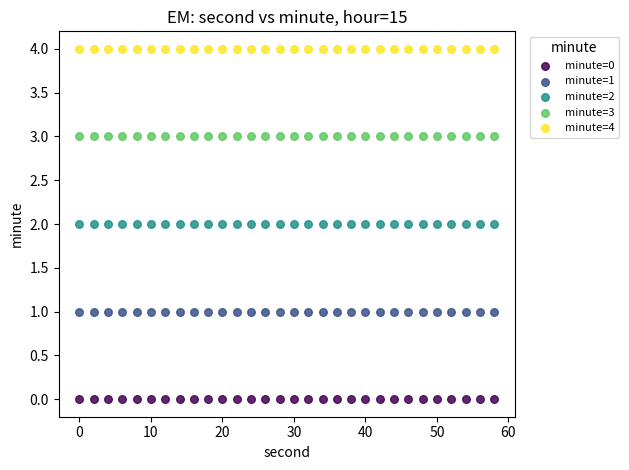

Which series reaches the minimum Y coordinate?

minute=0